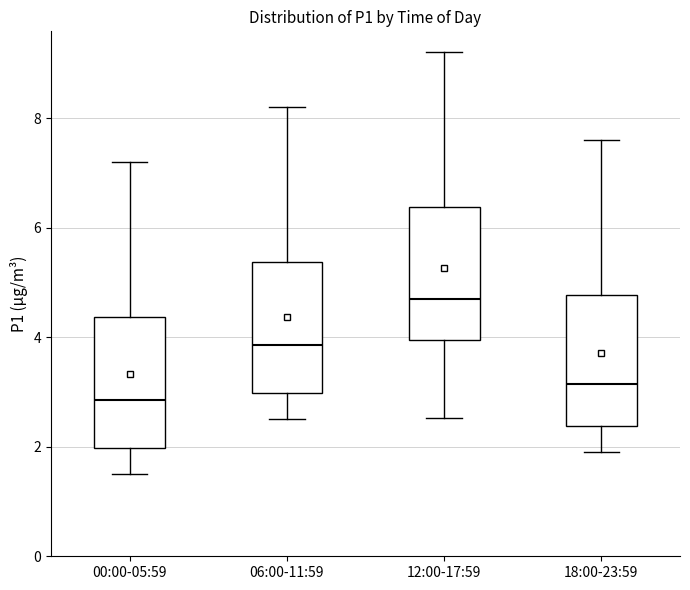

Which box's median line is the lowest?

00:00-05:59